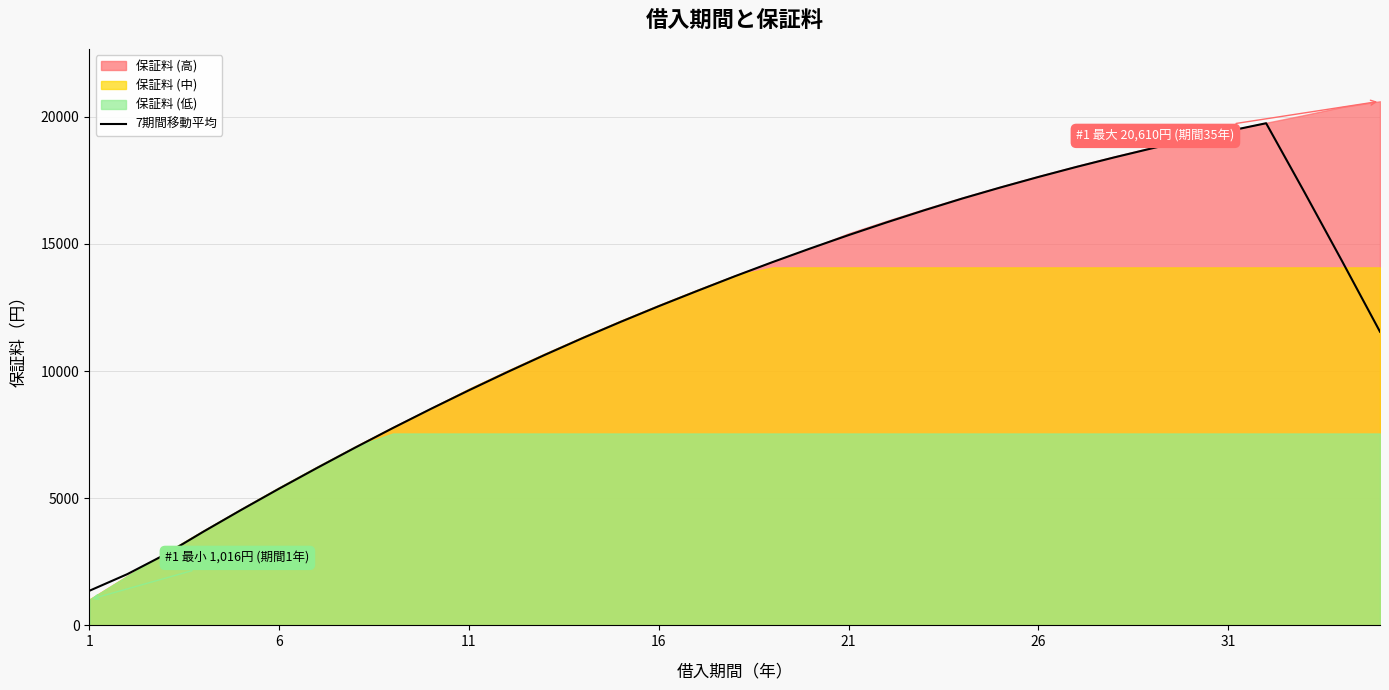

How many lines are shown in the chart?

1